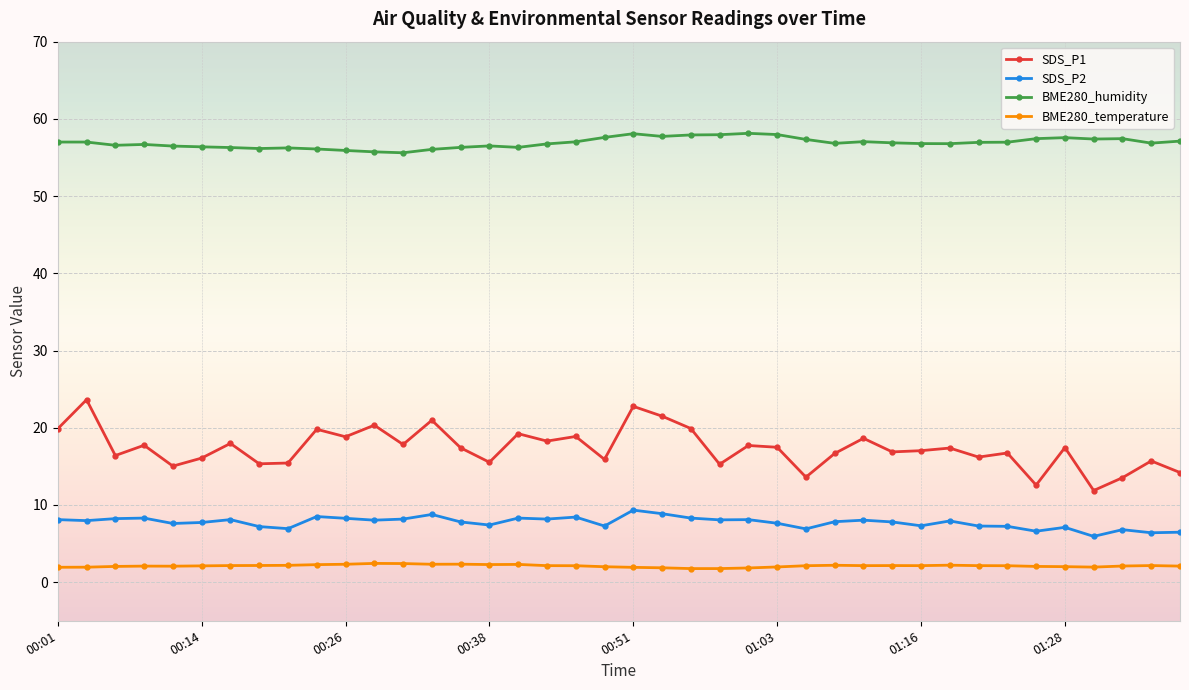

Is this an area chart (filled region under the line)?

No